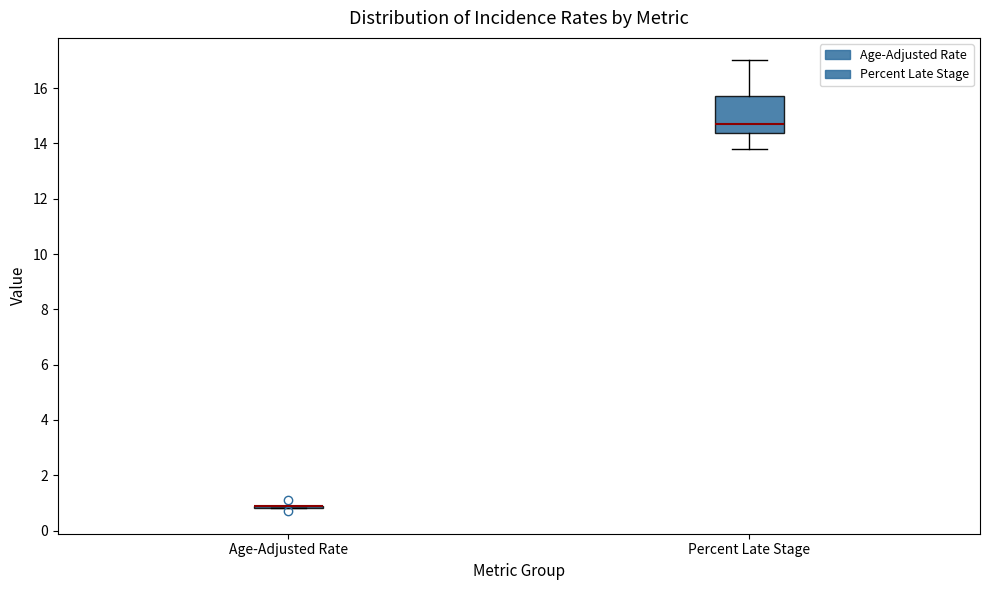

Reading left to right, transcribe this box plot: for each box, give where its median line is, the range the box spans, and where its two whiskers end, as read against the y-axis. The values are not printed on the chart, so give them approximately, as read against the axis.

Age-Adjusted Rate: box collapsed to a line at 1.0, whiskers 0.8 to 1.0
Percent Late Stage: median 14.8, box 14.4 to 15.8, whiskers 13.8 to 17.0